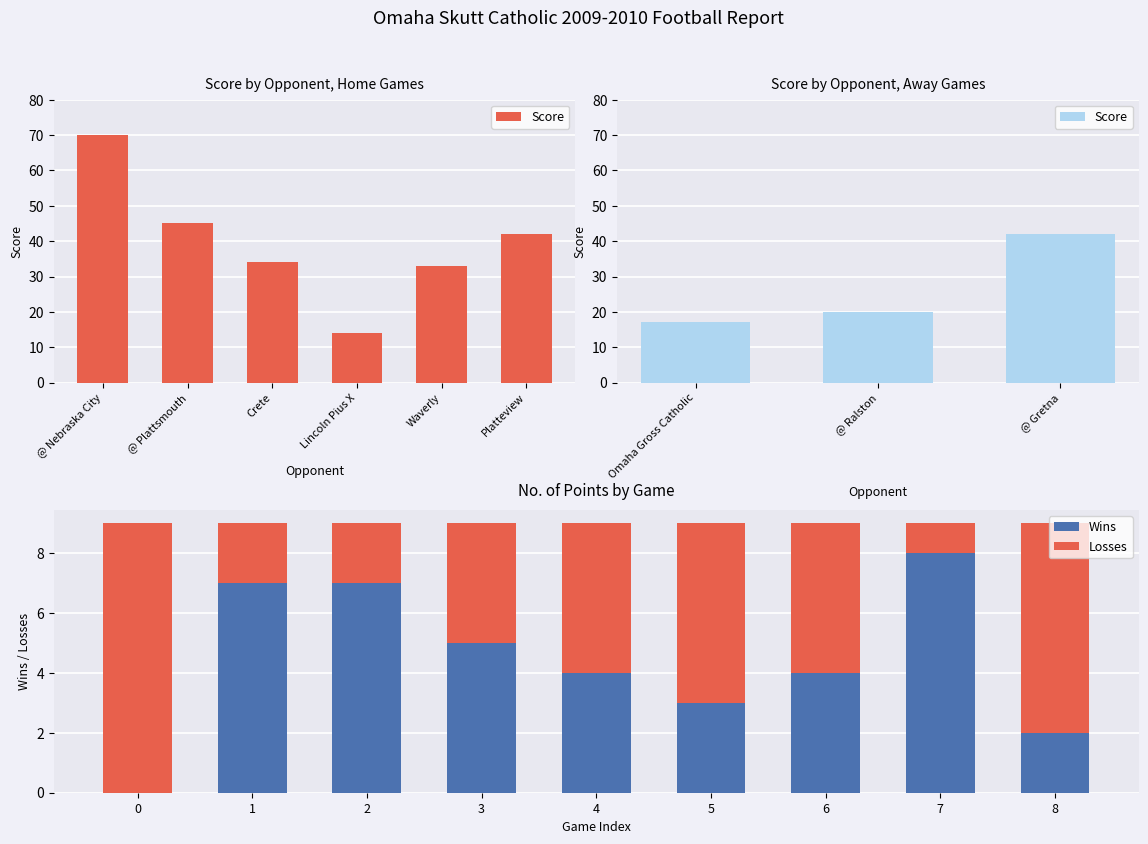

Which series has the largest range (max minus min)?

SCORE